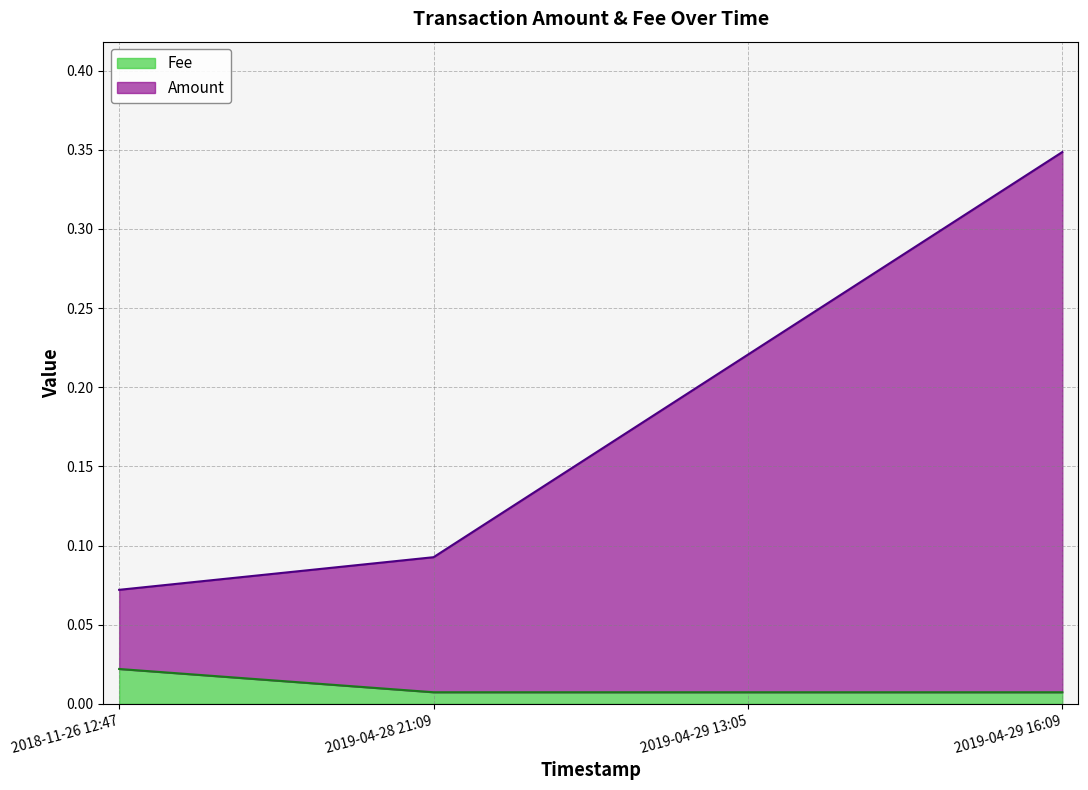

At which category is the sum across all series the highest?

2019-04-29 16:09